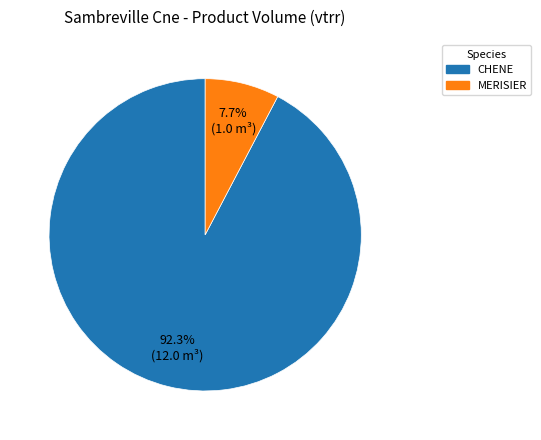

To the nearest percent, what is the difference between the CHENE and MERISIER slice percentages?

85%